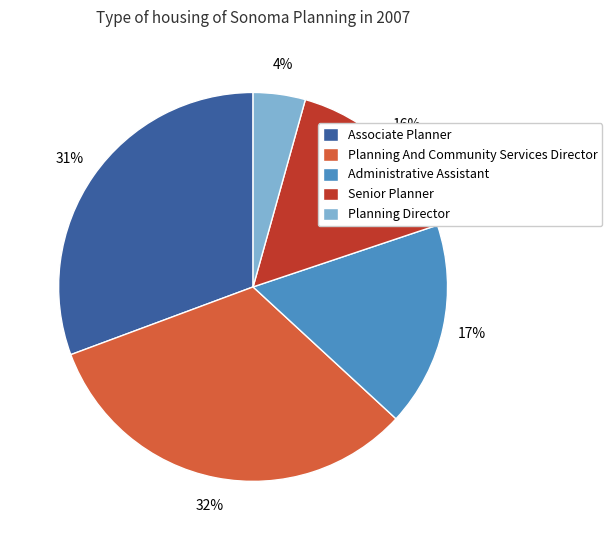

Which slice is the smallest?

Planning Director